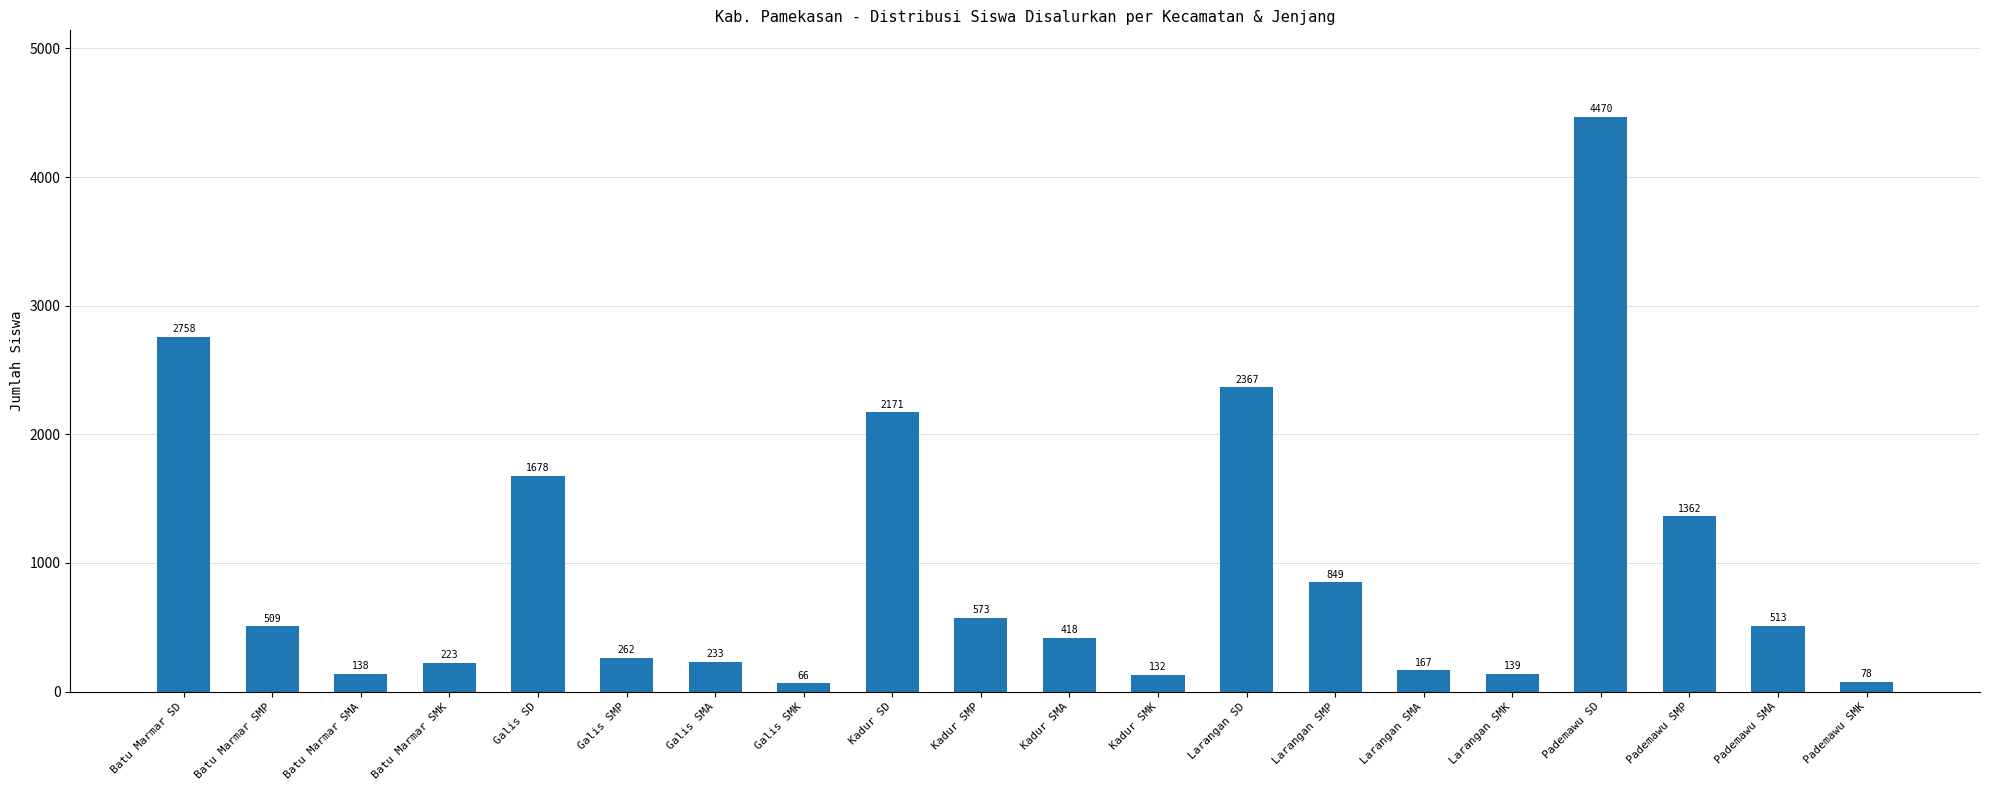

What is the ratio of the value at Pademawu SMP to the value at Pademawu SMK?

17.5